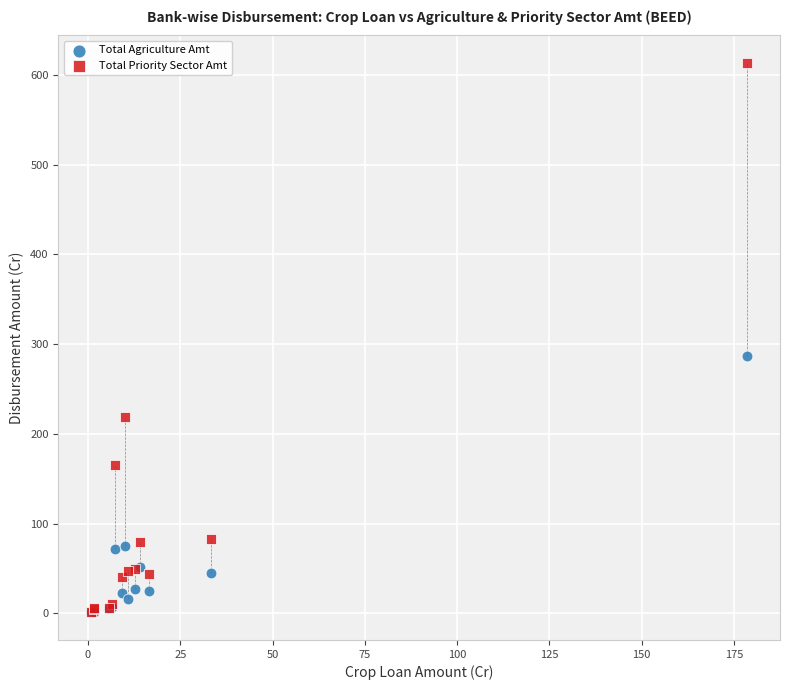

What are all the series names shown in the legend?

Total Agriculture Amt, Total Priority Sector Amt